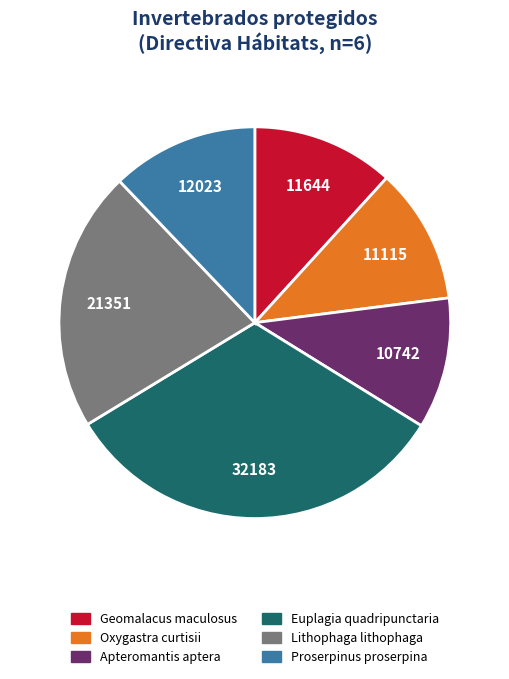

Does any single category account for the majority?

No